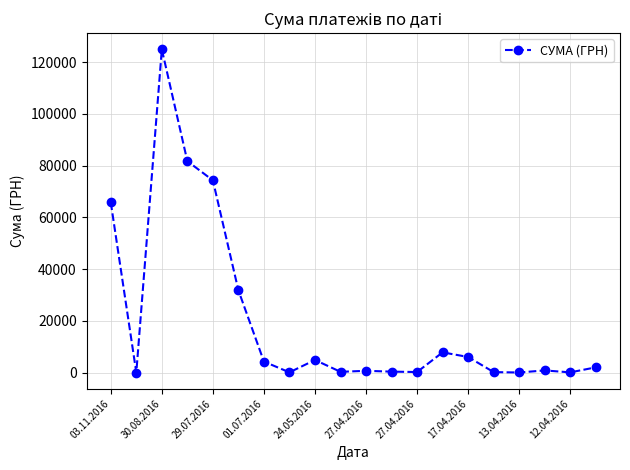

What is the smallest value displayed?

84.5